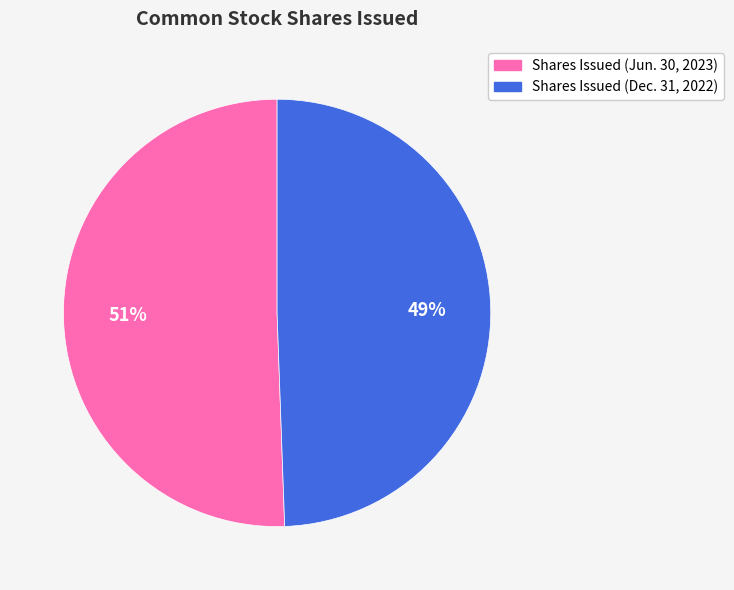

Is the sum of Shares Issued (Dec. 31, 2022) and Shares Issued (Jun. 30, 2023) greater than half?

Yes